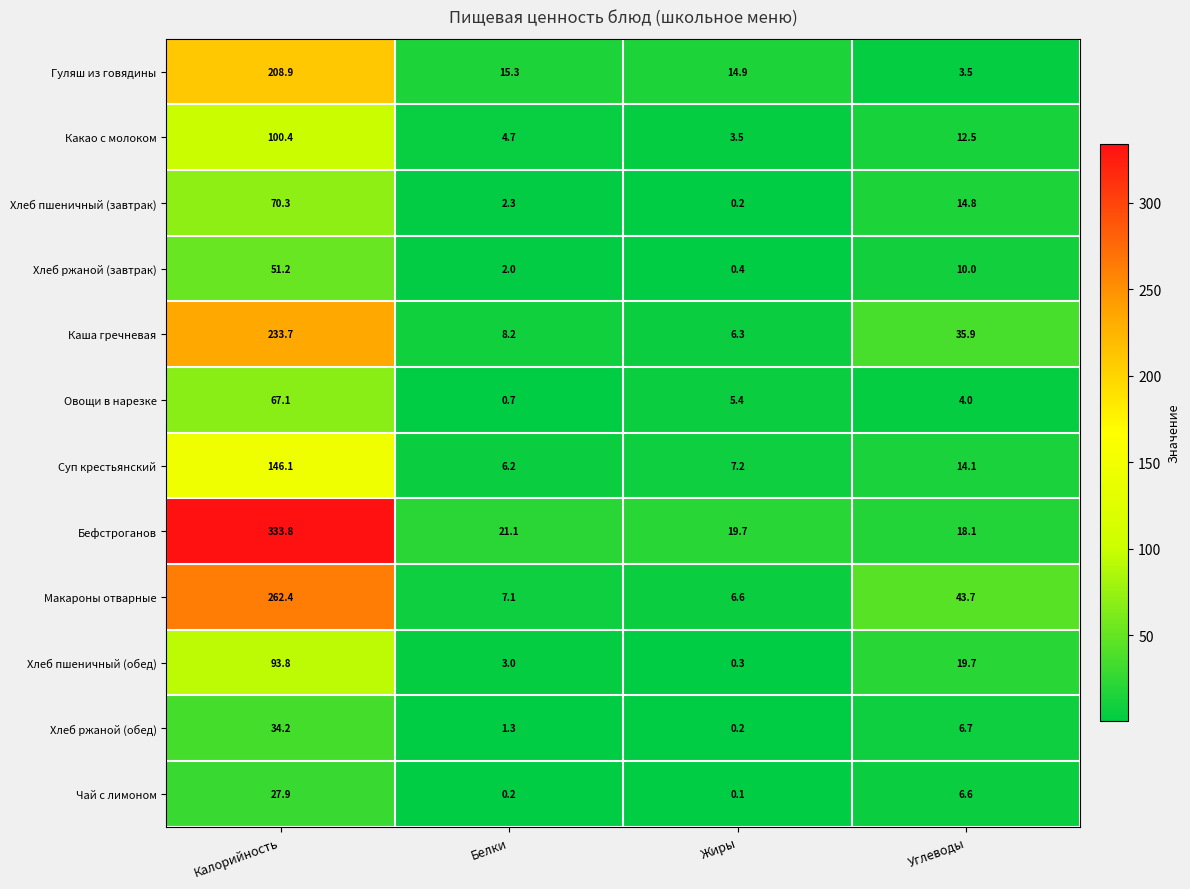

Which series has the largest range (max minus min)?

Бефстроганов